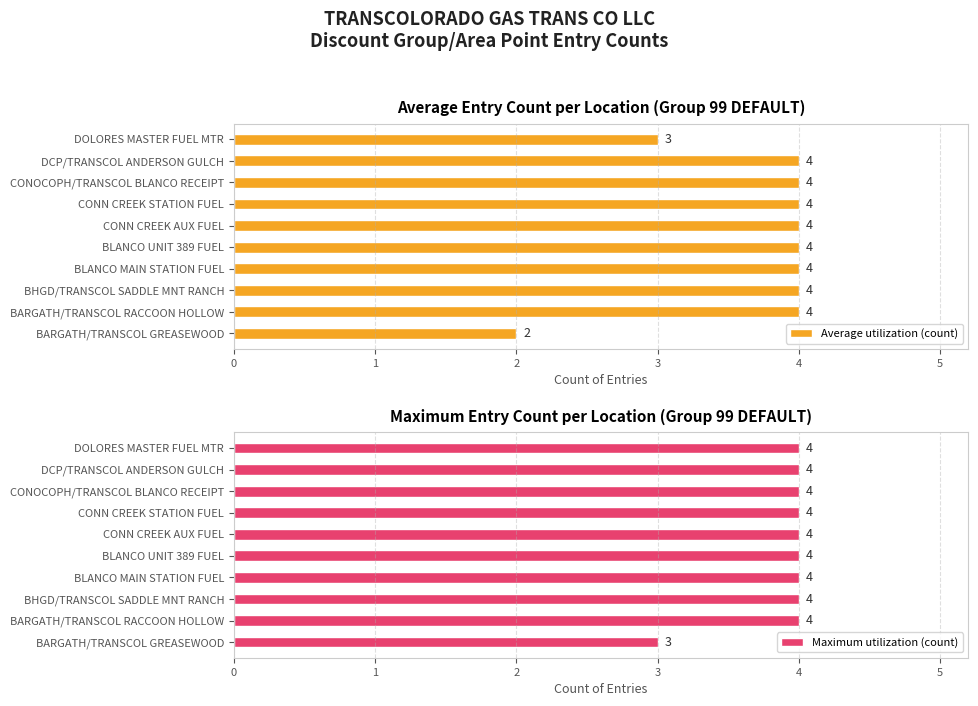

Is it true that Maximum utilization (count) equals 6 at CONN CREEK AUX FUEL?

False